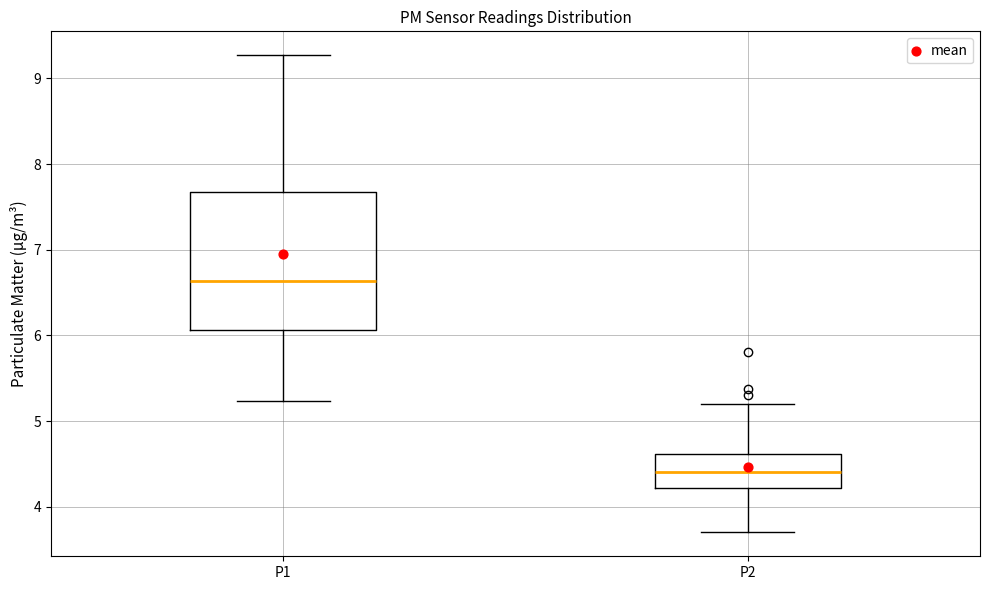

Reading left to right, read every box against the y-axis: the position of its median line, the range the box covers, and the ends of its whiskers. The values are not printed on the chart, so give them approximately, as read against the axis.

P1: median 6.6, box 6.1 to 7.7, whiskers 5.2 to 9.3
P2: median 4.4, box 4.2 to 4.6, whiskers 3.7 to 5.2